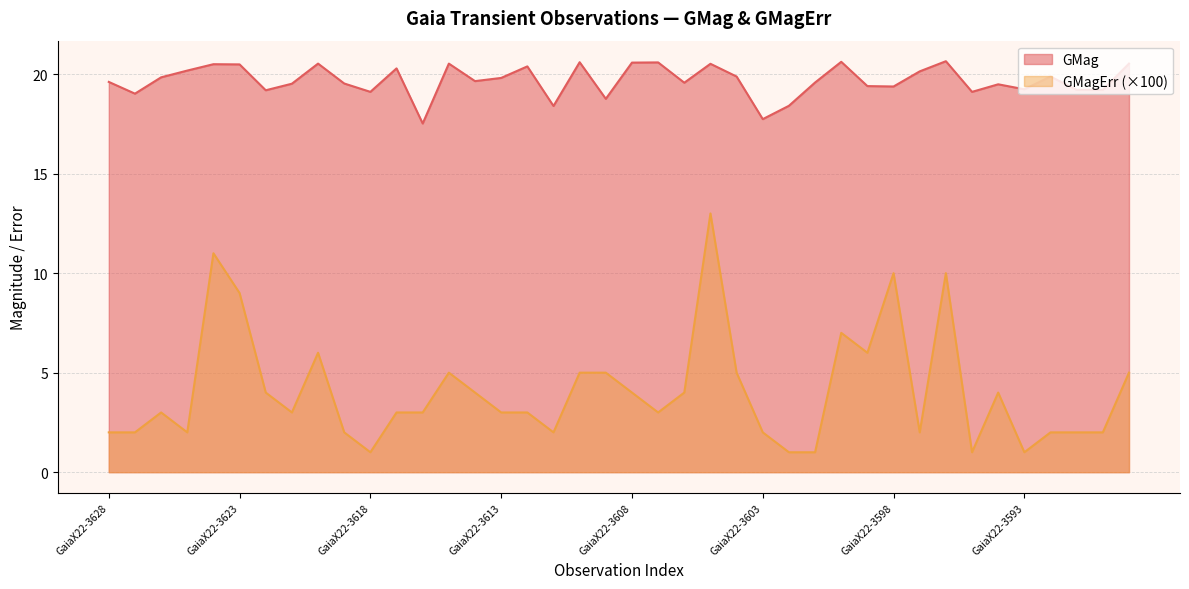

What is the value of the GMagErr point at the 29th from the left?

7.0